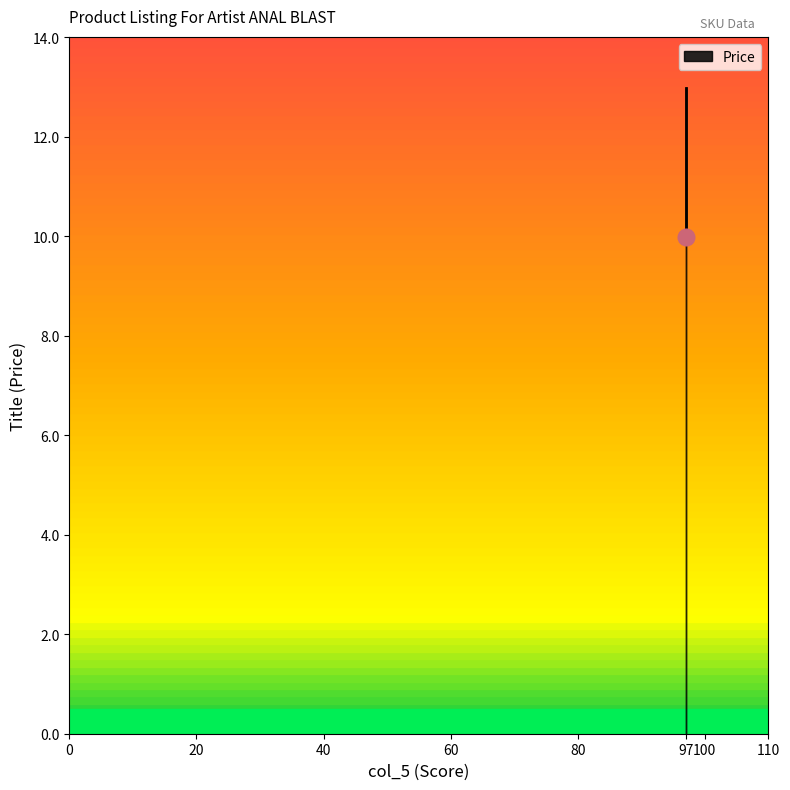

True or false: the data shows 8.1 at 20.

False